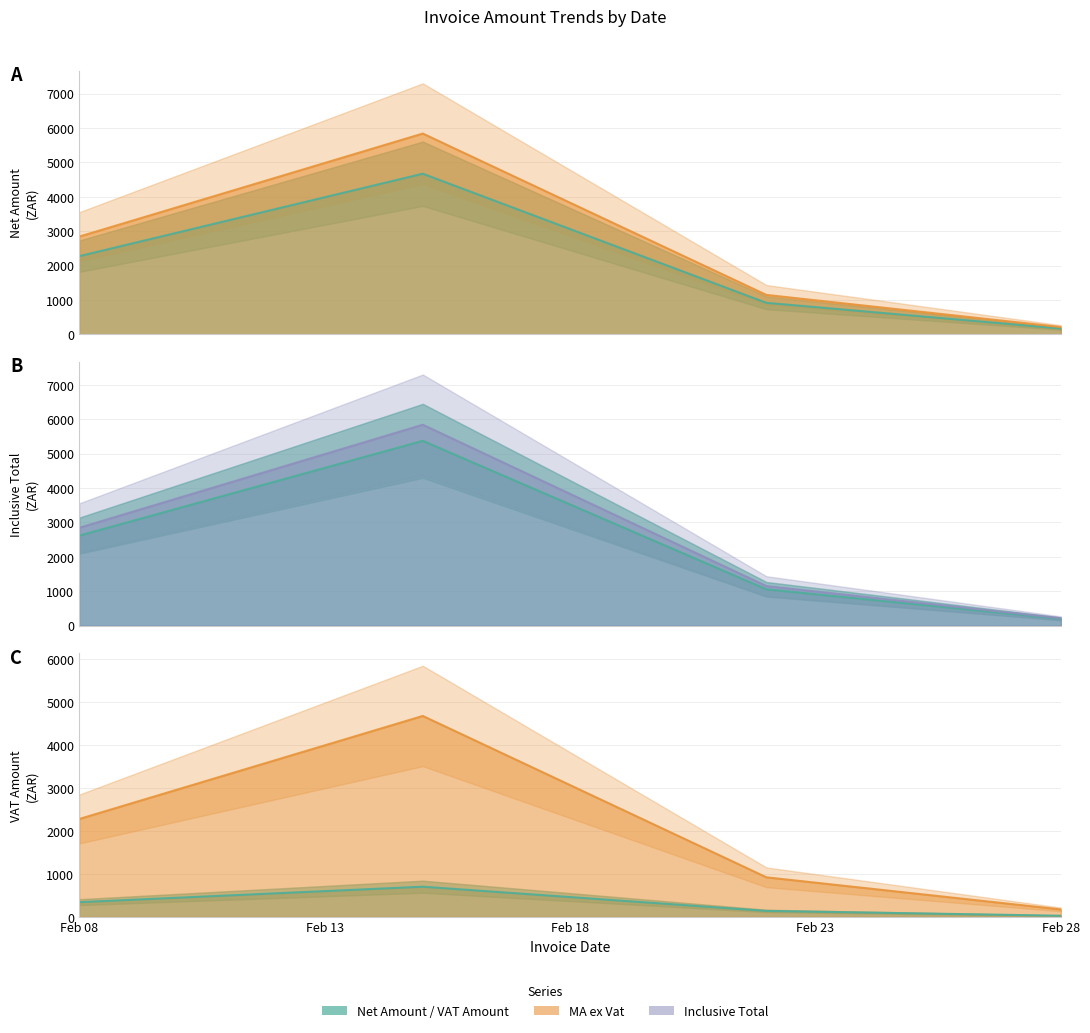

Where is the first local maximum for Inclusive Total?

2025-02-15